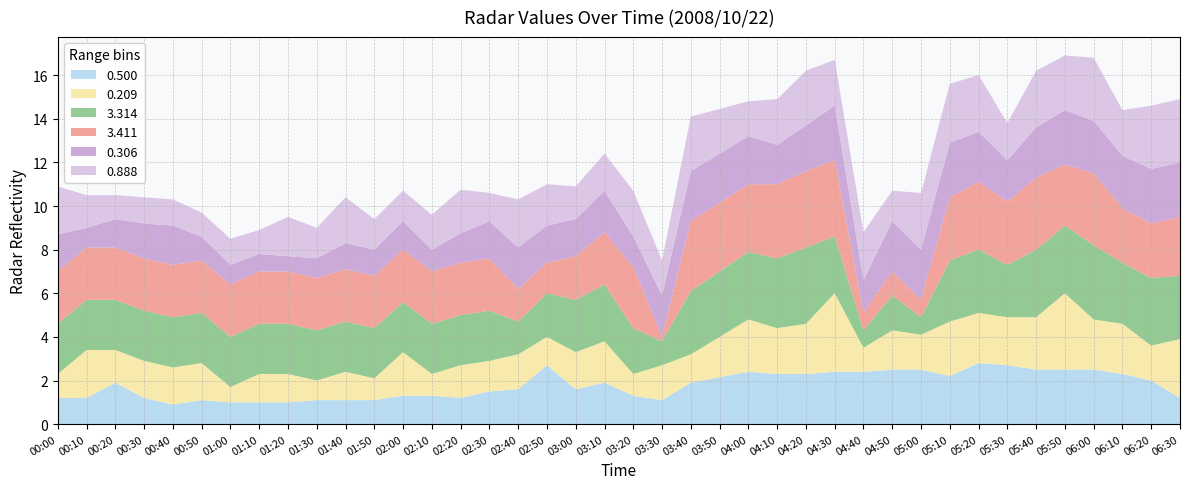

What is the total value across all series at 04:50?

10.7